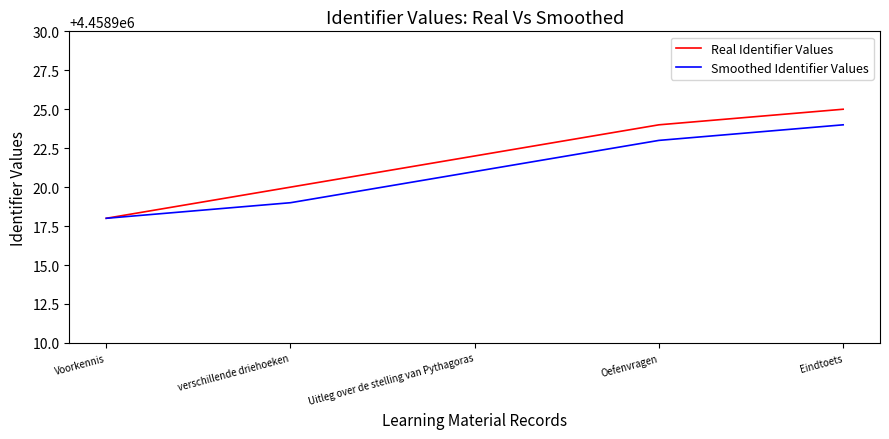

Which series has the widest spread of values?

Real Identifier Values